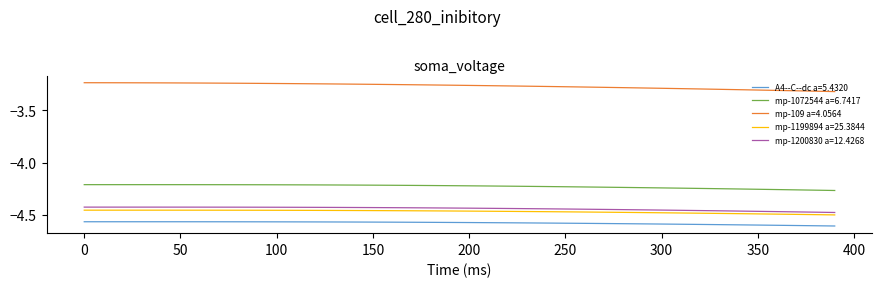

Which series has the largest total across all categories?

mp-109 a=4.0564